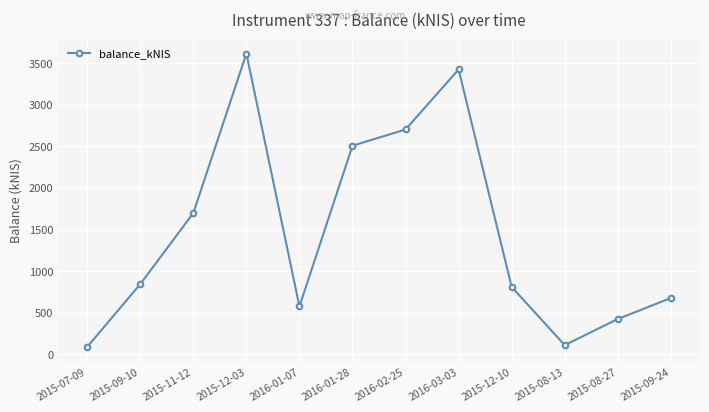

What is the difference between the maximum and minimum values?

3530.4